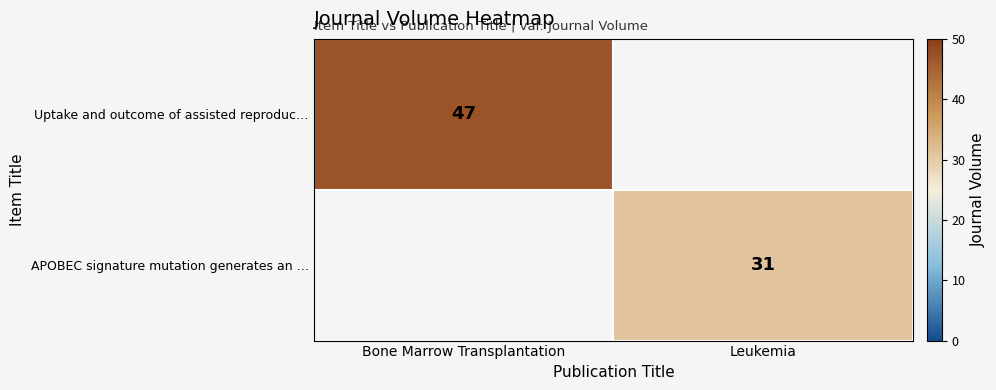

True or false: APOBEC signature mutation generates an … has a value of 44 at Leukemia.

False